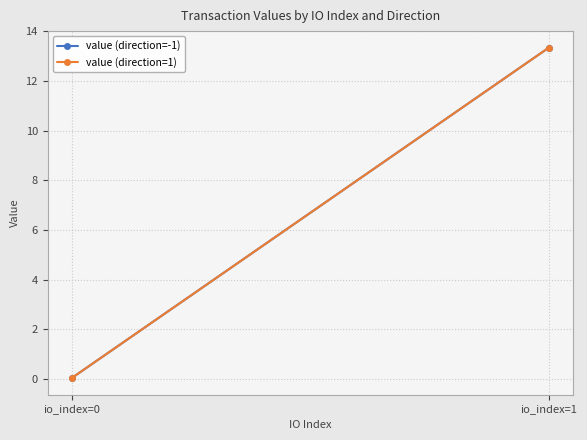

Which category has the highest value across all series?

io_index=1